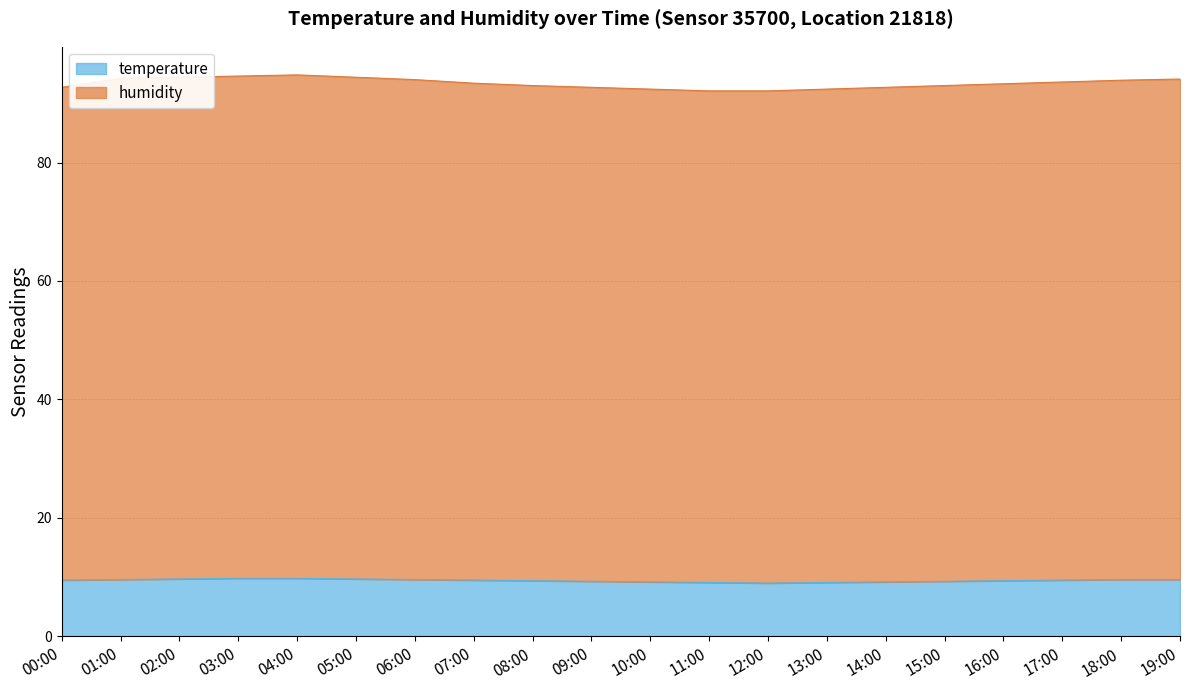

What is the difference between the highest and lowest values at 01:00?

84.6